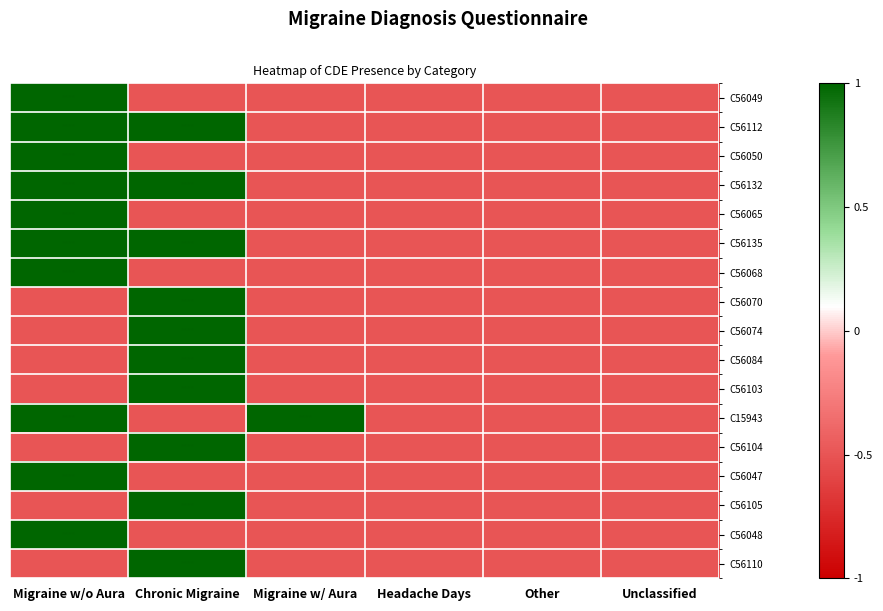

At which category does the chart reach its peak across all series?

Migraine w/o Aura